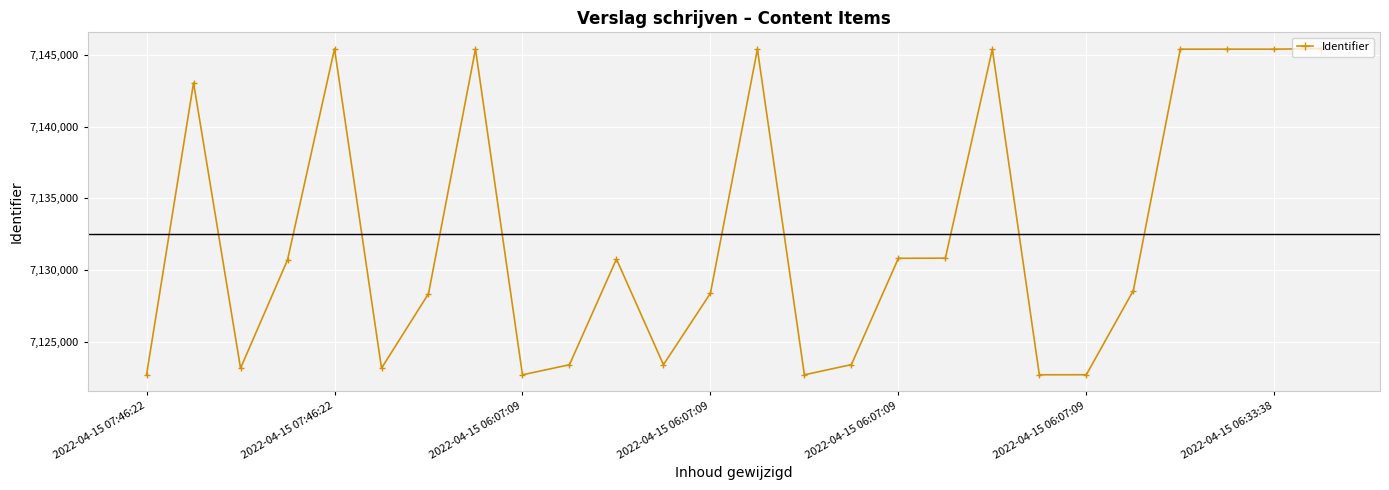

True or false: the data has more than 0 interior local peaks.

True